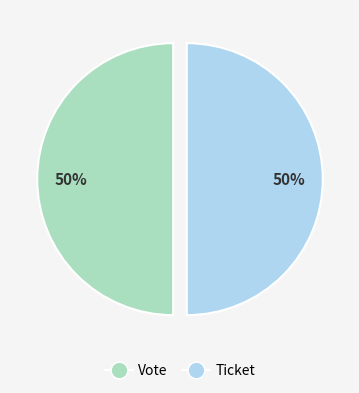

To the nearest percent, what is the difference between the largest and smallest slice percentages?

0%